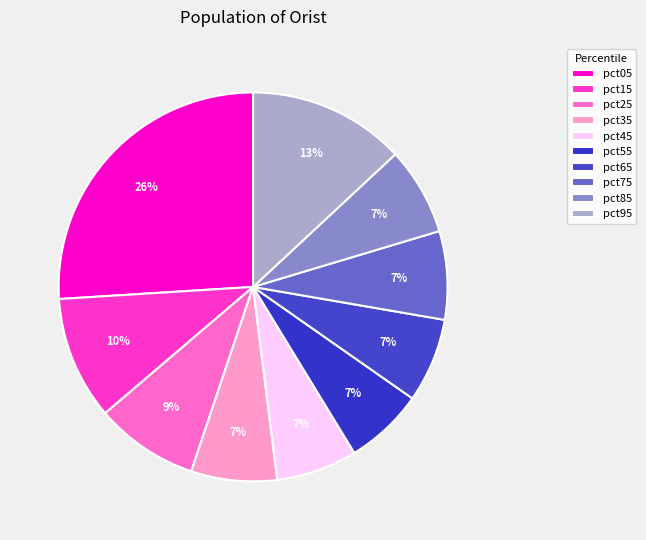

Count the number of slices in the pie.

10